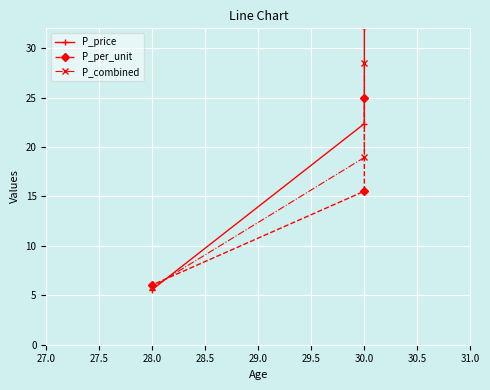

How many series are shown in this chart?

3